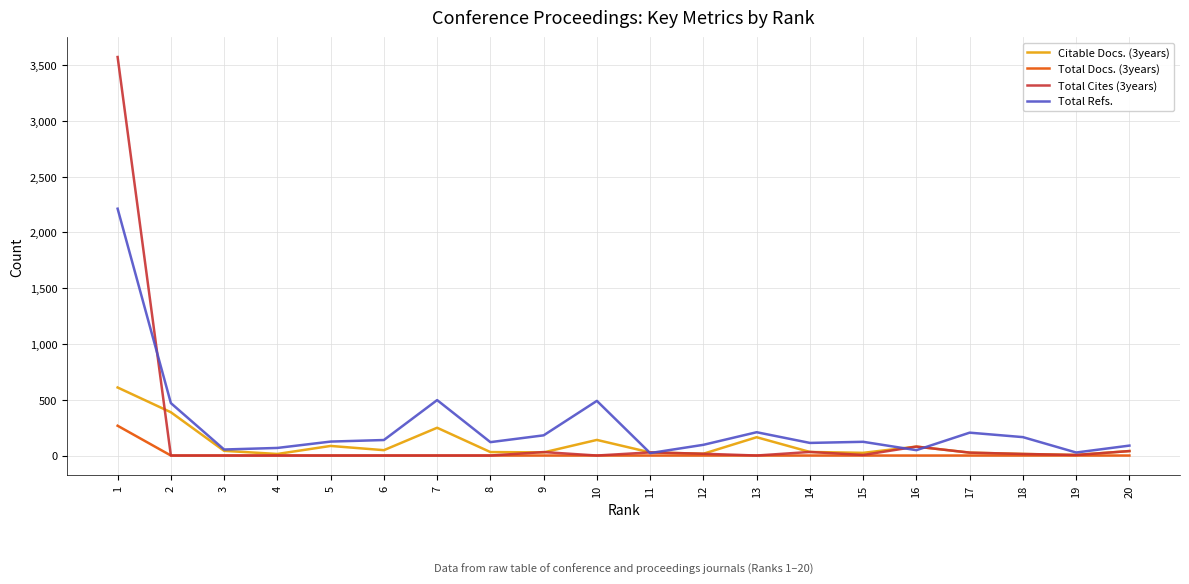

List the series in order of their overall mean, lowest first.

Total Docs. (3years), Citable Docs. (3years), Total Cites (3years), Total Refs.